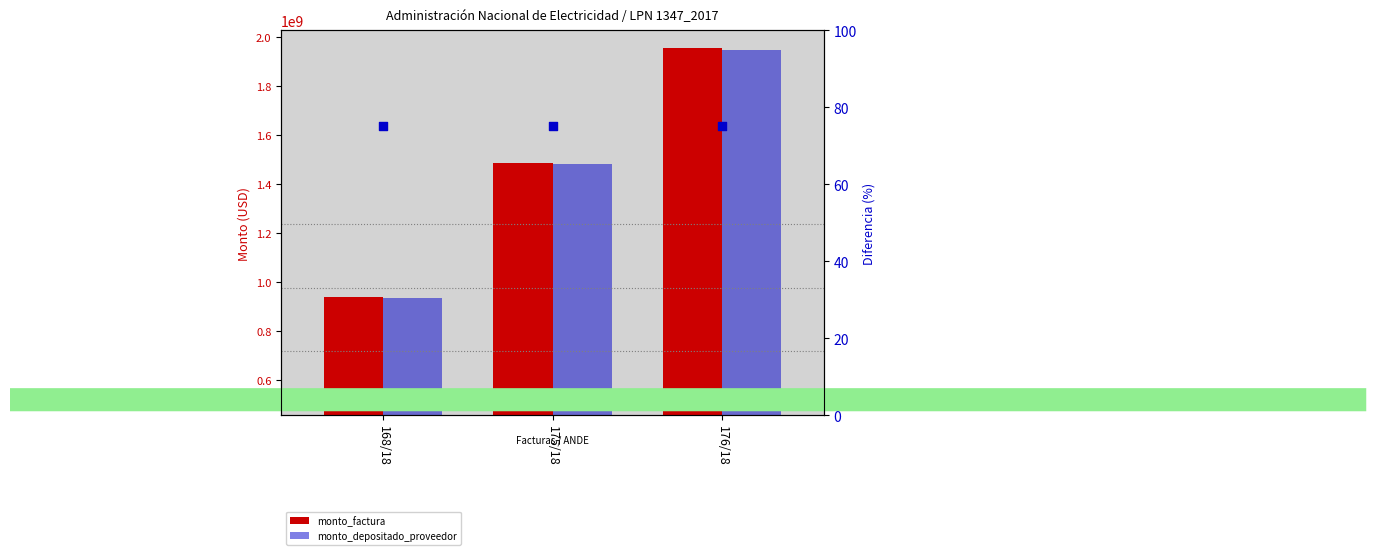

What is the total value across all series at 168/18?

961180777.0